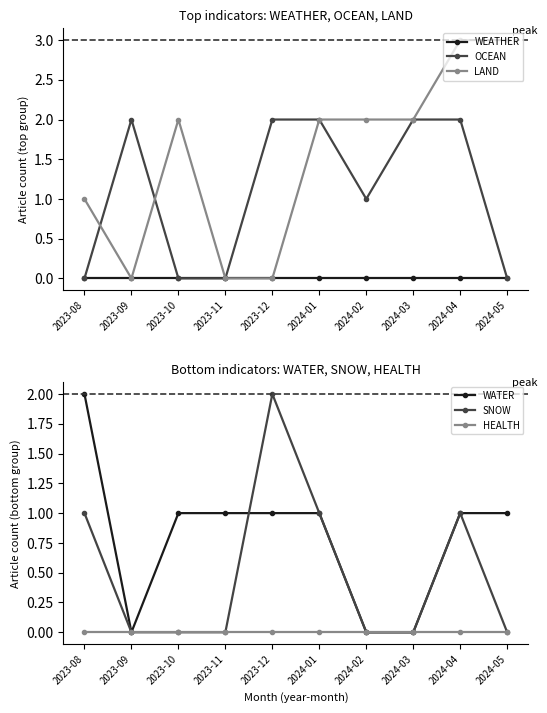

What is the total value across all series at 2024-05?

4